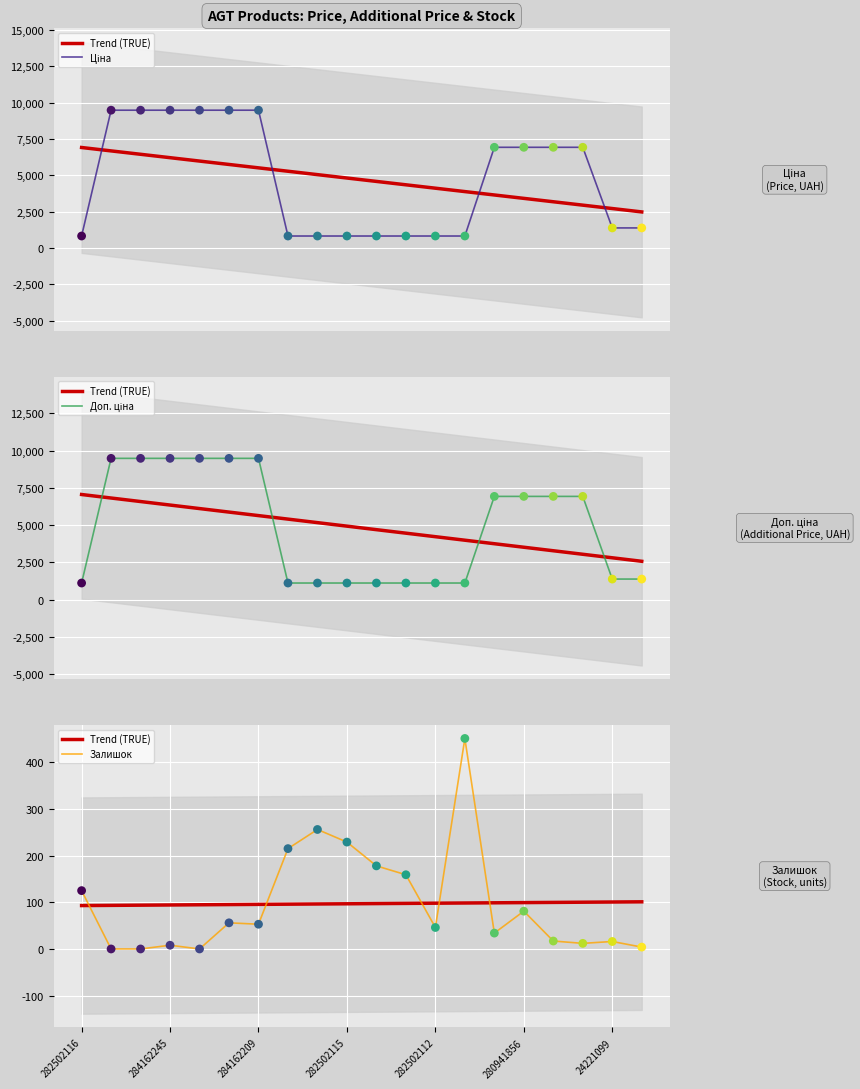

Which series contains the lowest Y value?

Залишок